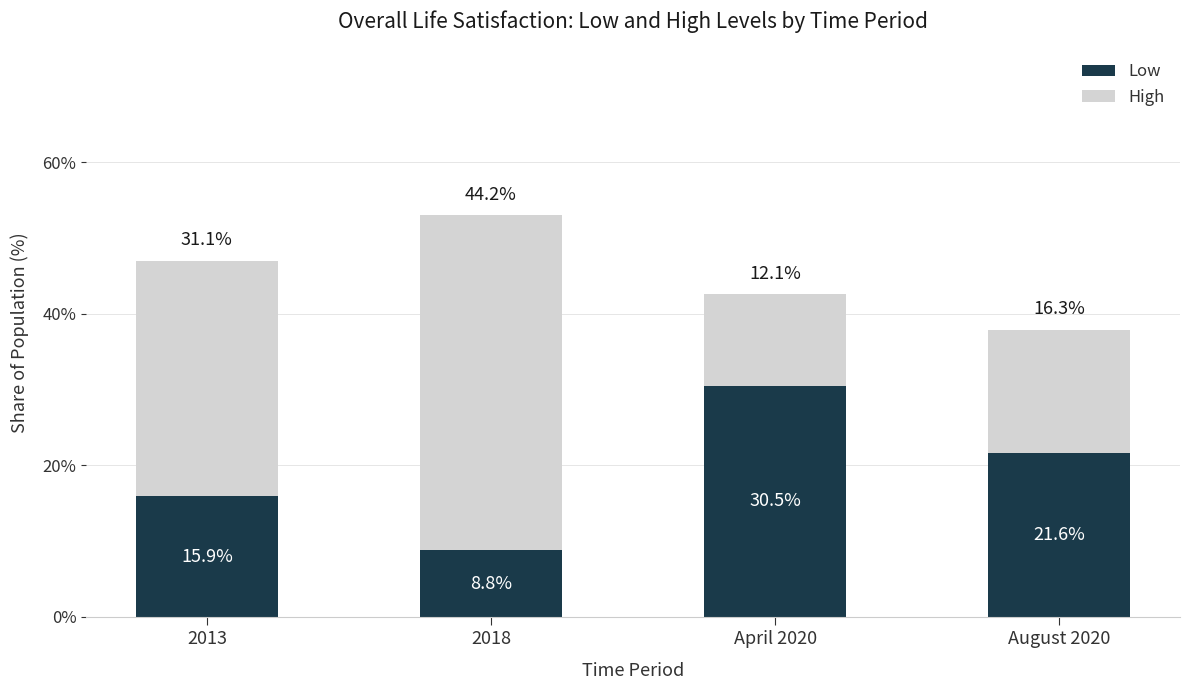

Rank the categories by Low value from lowest to highest.

2018, 2013, August 2020, April 2020